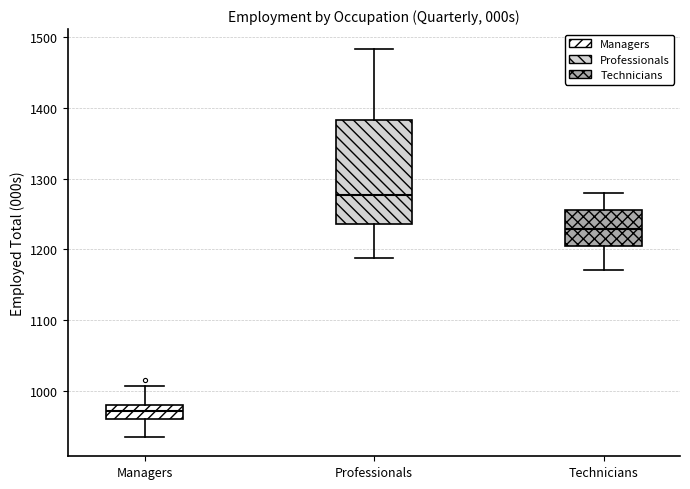

Comparing the boxes themselves (not the whiskers), which one is the tallest?

Professionals